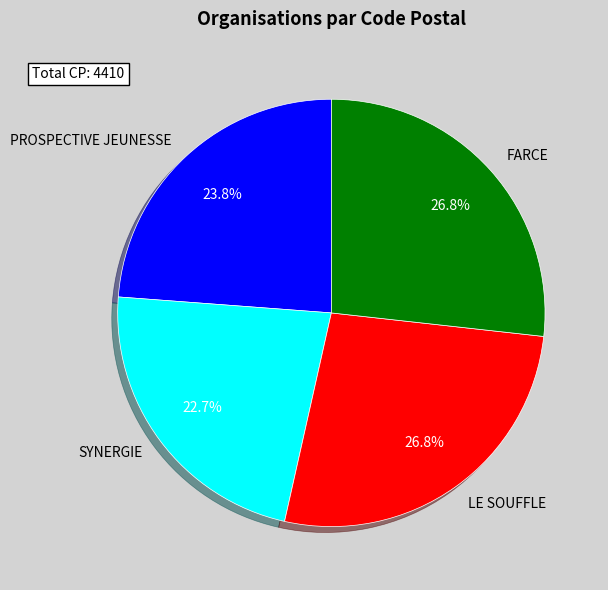

To the nearest percent, what is the combined percentage of FARCE and LE SOUFFLE?

54%